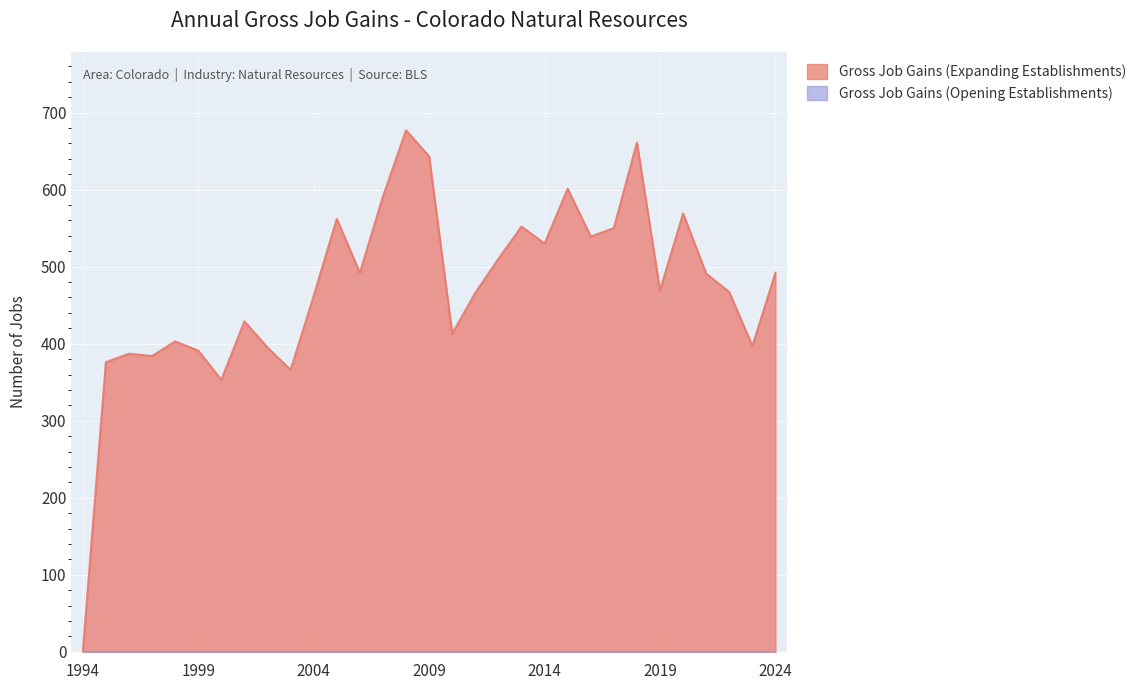

What is the difference between the values at 2006 and 1997?

108